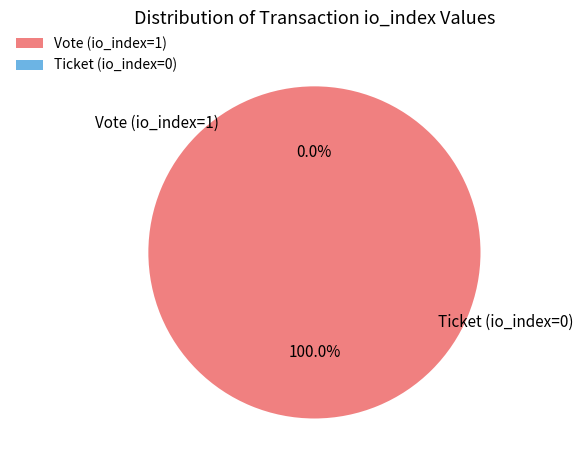

To the nearest percent, what is the difference between the largest and smallest slice percentages?

100%